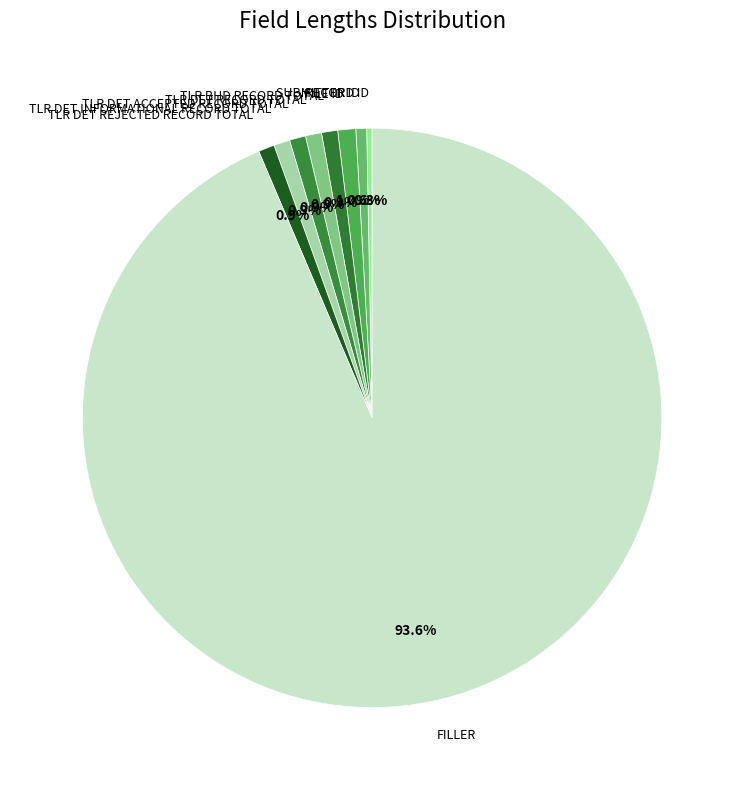

Which category has the biggest portion of the pie?

FILLER